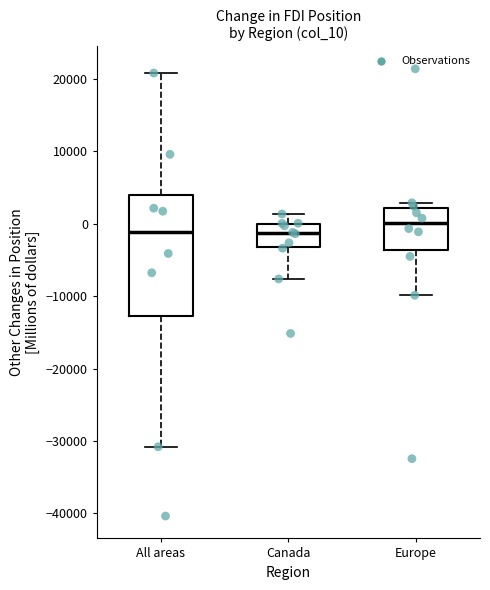

Comparing the boxes themselves (not the whiskers), which one is the tallest?

All areas